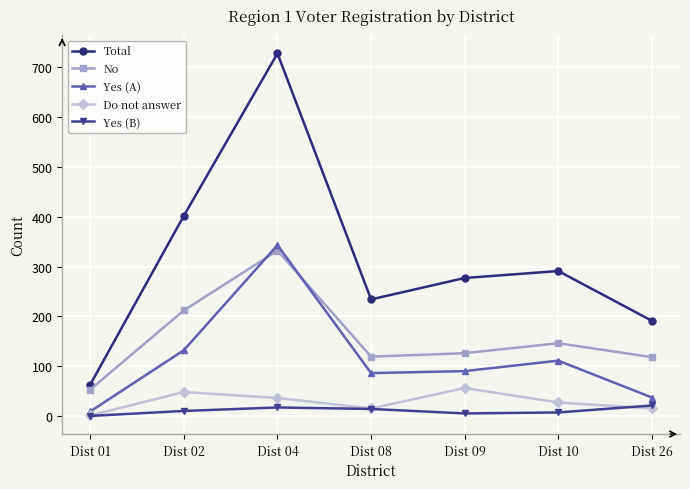

Rank the series by their maximum value, from lowest to highest.

Yes (B), Do not answer, No, Yes (A), Total